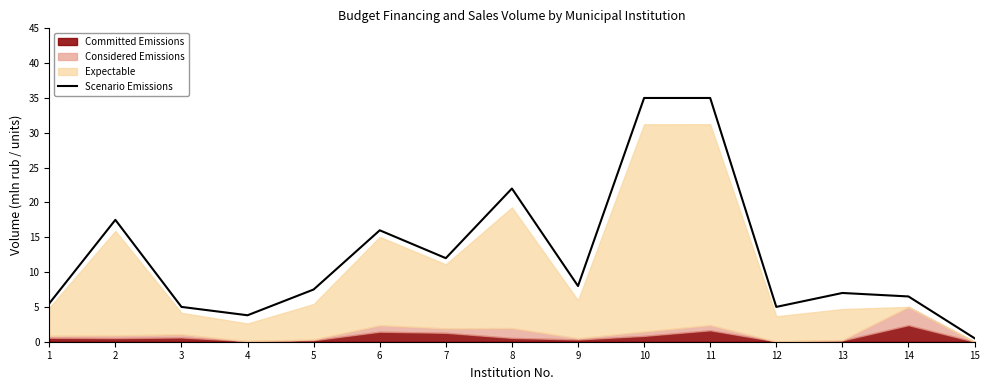

The value of Scenario Emissions at 12 is 5.0. True or false?

True